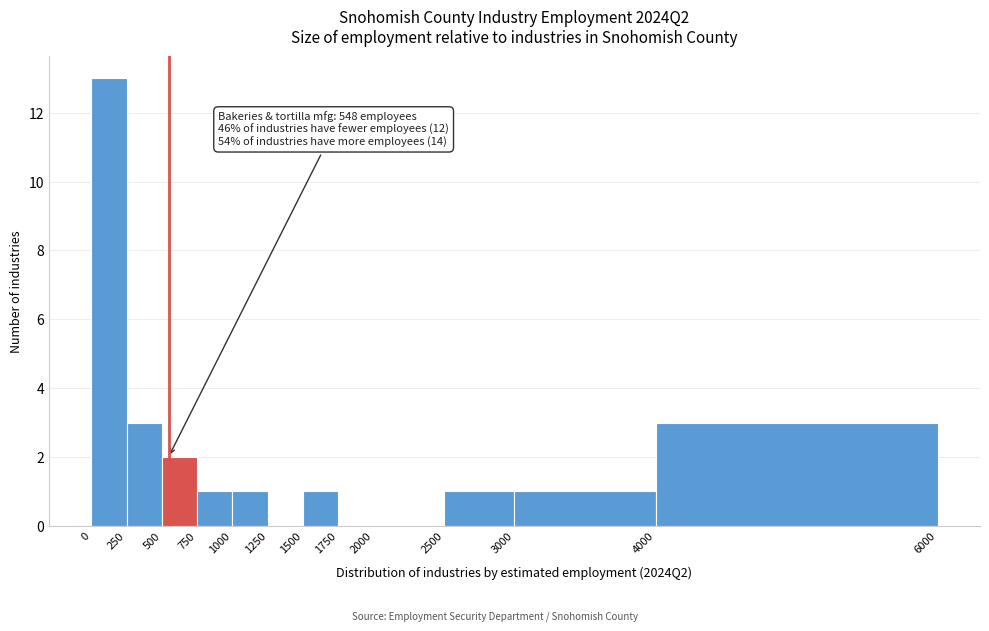

Which range on the x-axis has the tallest bar?

0 to 250